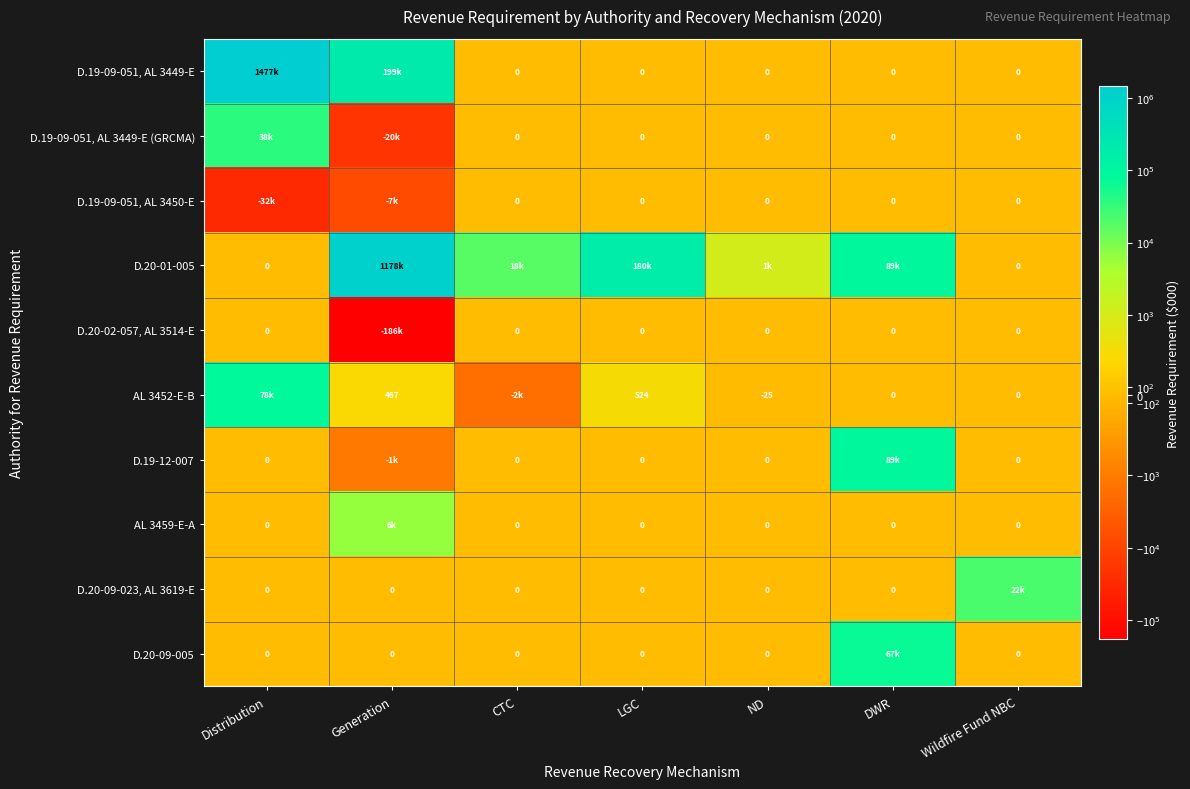

Is the value of D.20-09-023, AL 3619-E at ND greater than the value of D.20-01-005 at LGC?

No